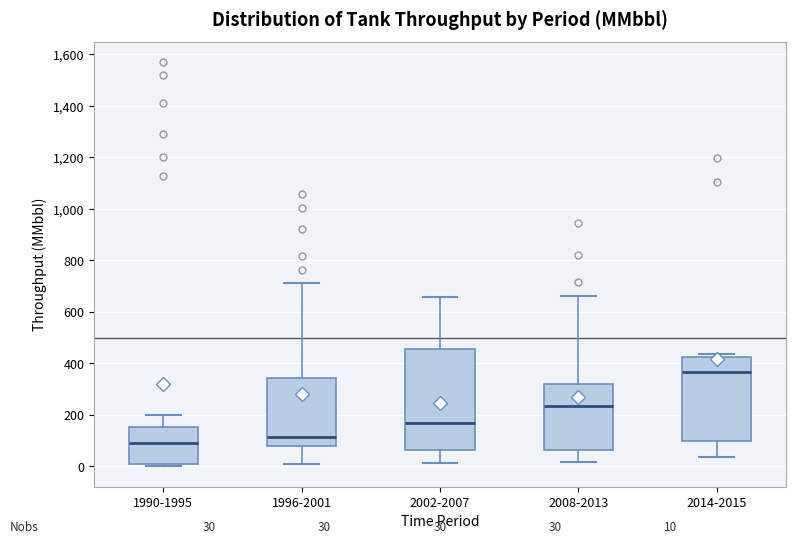

Which box is the tallest, from its lower edge to its upper edge?

2002-2007